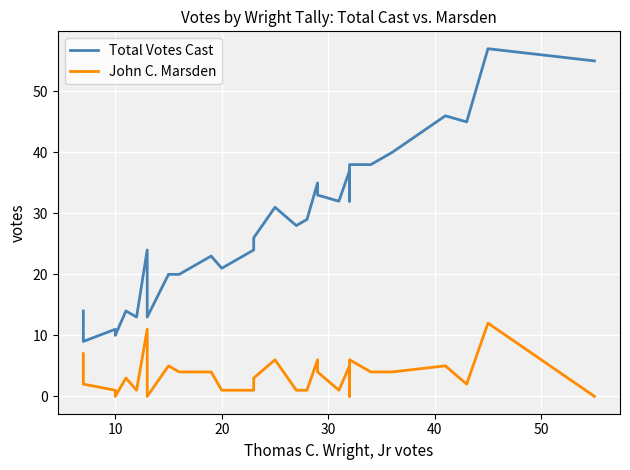

What is the sum of all Total Votes Cast values?

980